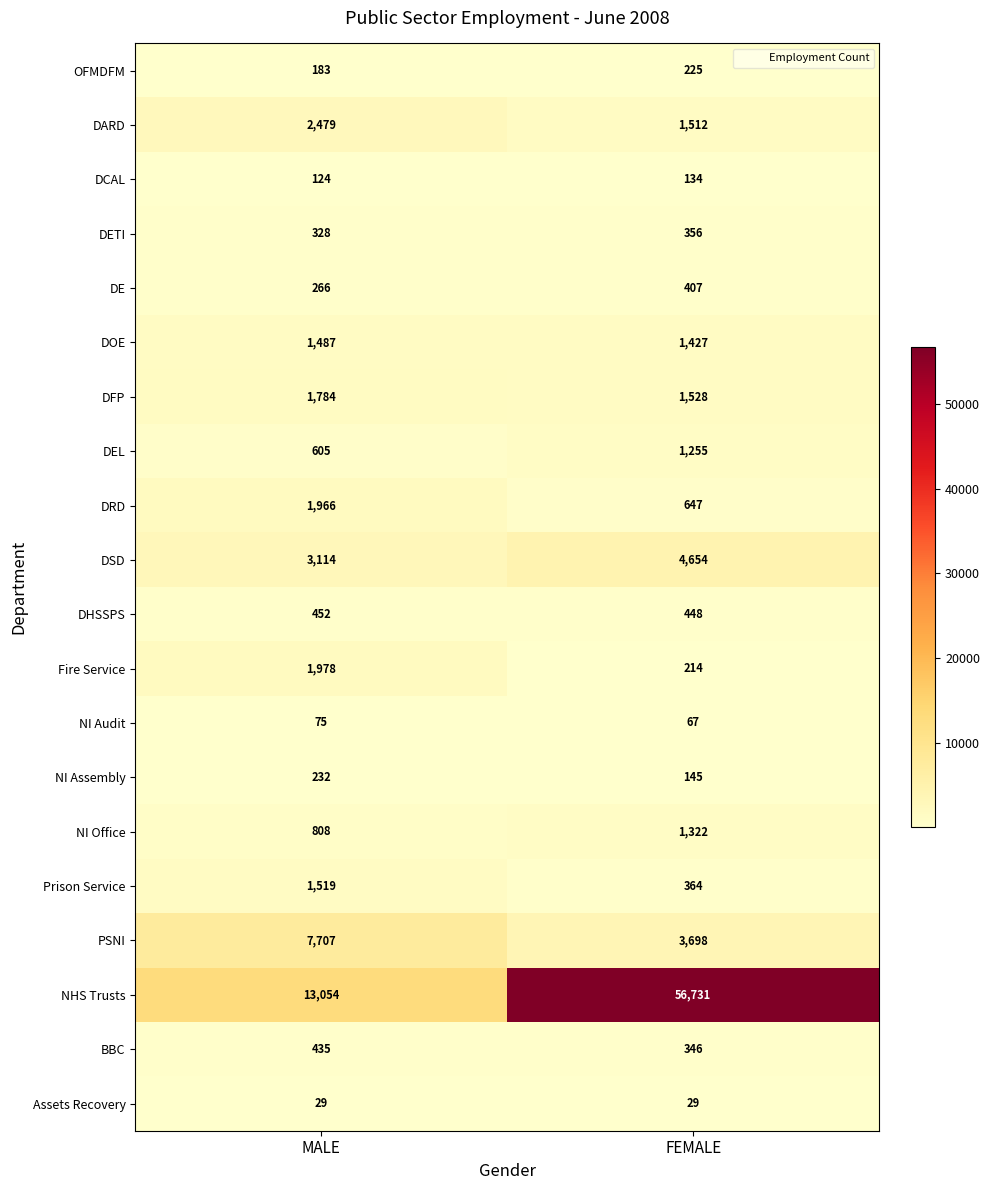

Between MALE and FEMALE, which series saw the biggest shift?

NHS Trusts